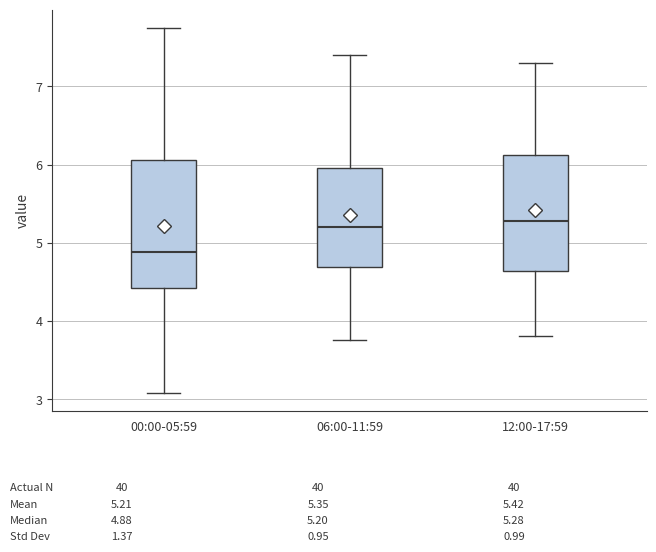

Reading left to right, read every box against the y-axis: the position of its median line, the range the box covers, and the ends of its whiskers. The values are not printed on the chart, so give them approximately, as read against the axis.

00:00-05:59: median 4.9, box 4.4 to 6.1, whiskers 3.1 to 7.8
06:00-11:59: median 5.2, box 4.7 to 6.0, whiskers 3.8 to 7.4
12:00-17:59: median 5.3, box 4.6 to 6.1, whiskers 3.8 to 7.3